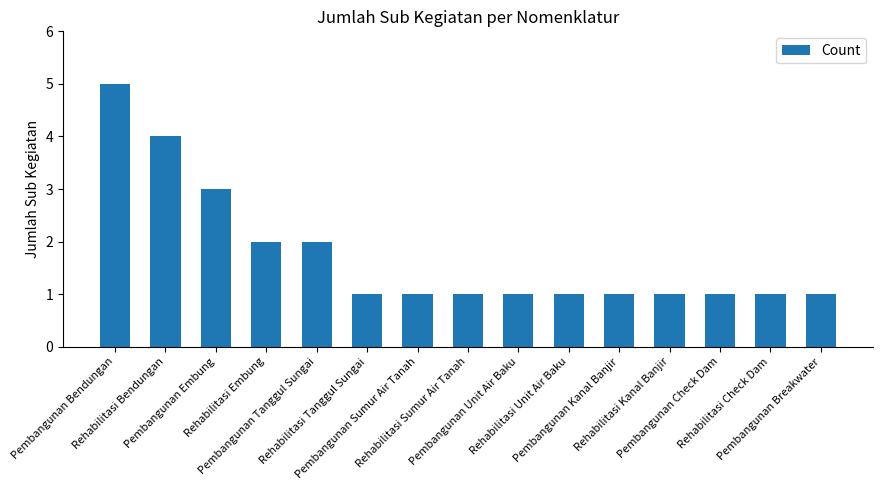

Is it true that the value at Pembangunan Unit Air Baku is 2?

False